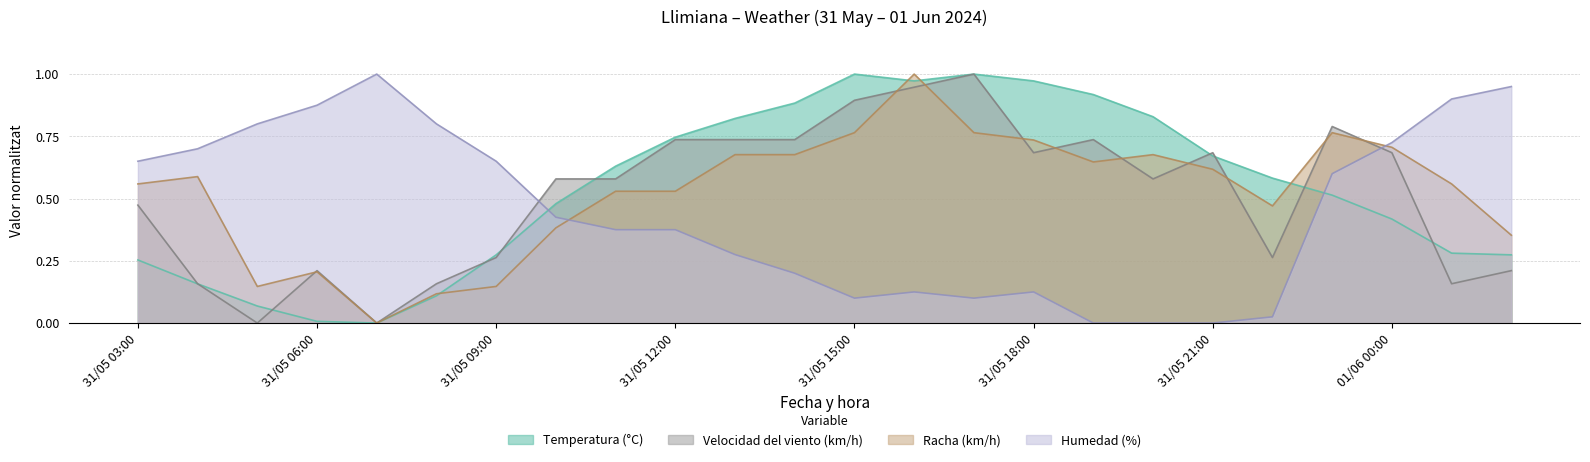

What is the value of the Velocidad del viento (km/h) point at the 19th from the left?

0.7